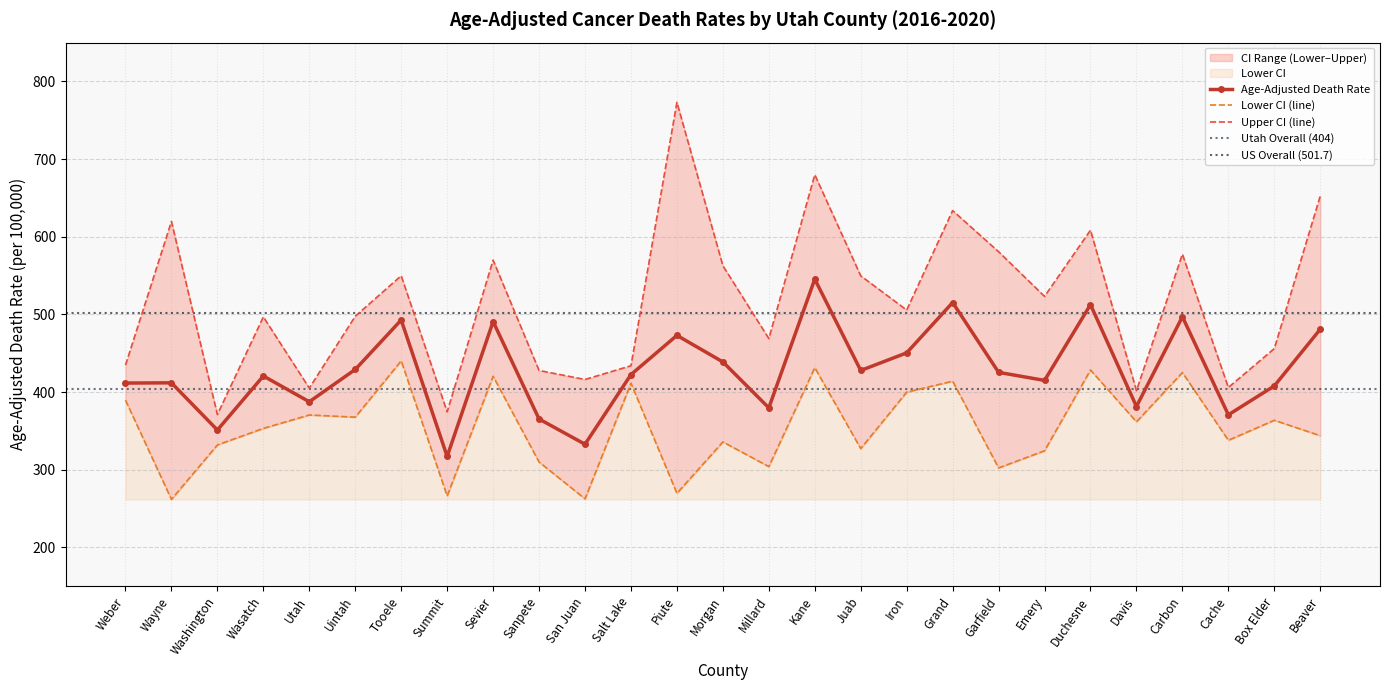

True or false: Age-Adjusted Death Rate has a value of 511.0 at Millard.

False